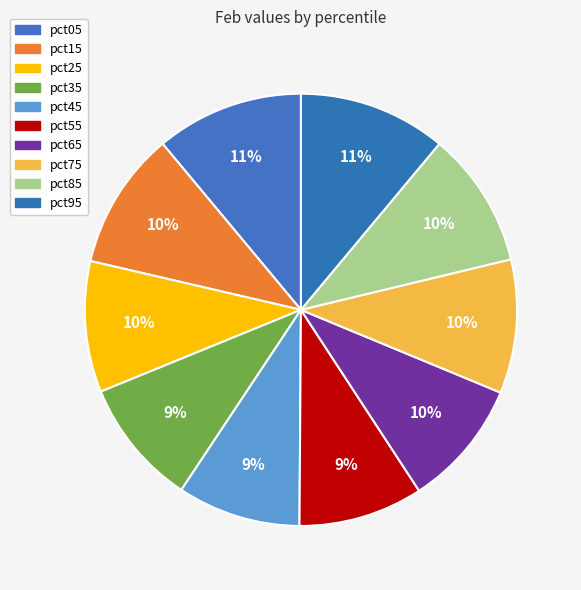

To the nearest percent, what is the combined percentage of pct05 and pct65?

21%